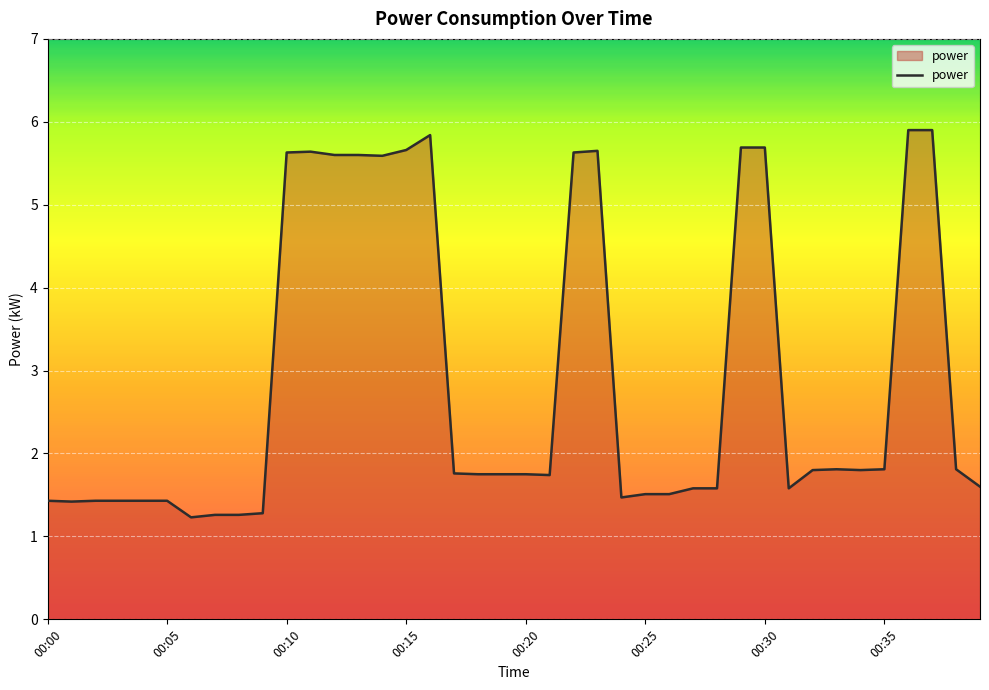

What is the minimum value shown in the chart?

1.2